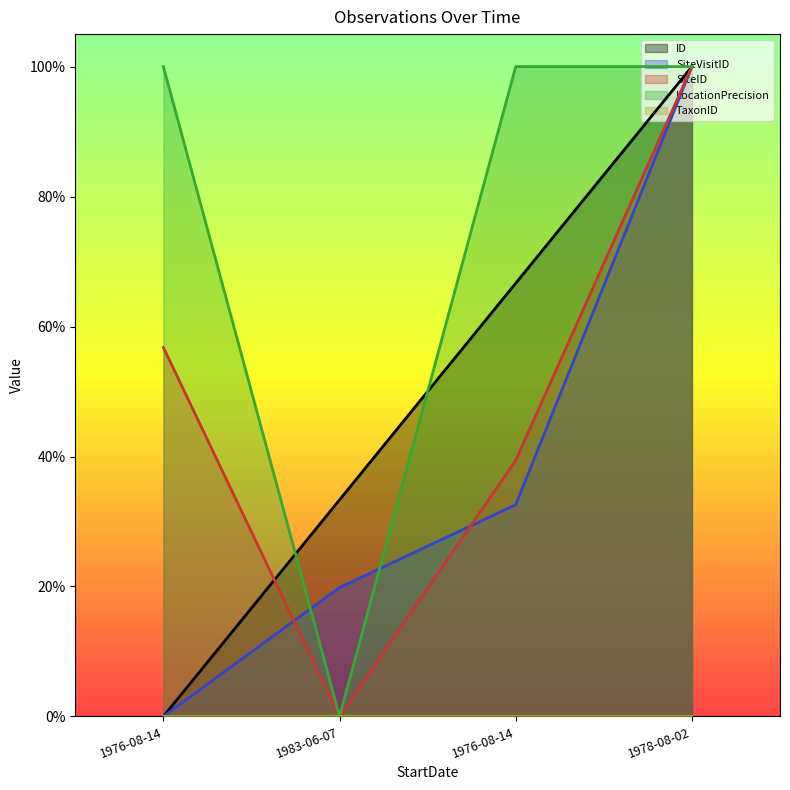

True or false: SiteID and LocationPrecision intersect in this chart.

False